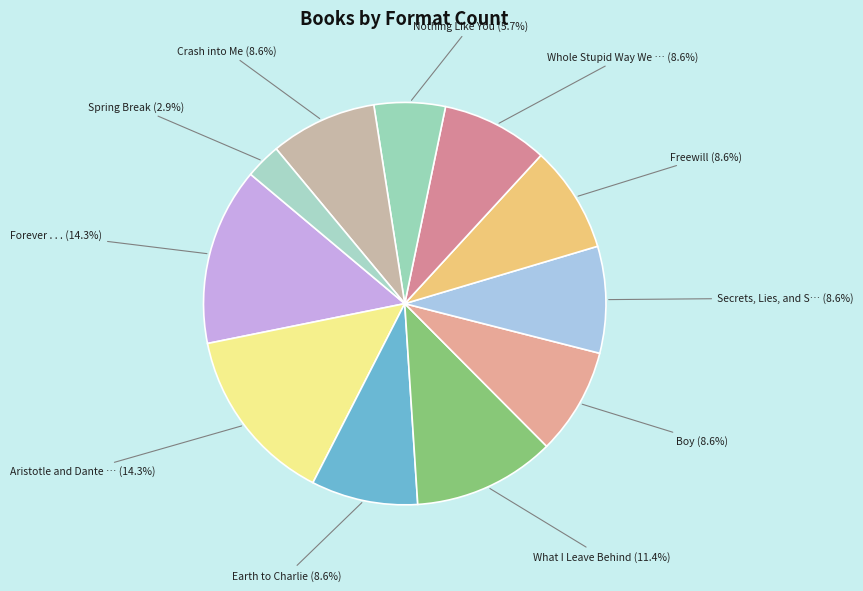

Is there a majority slice in this chart?

No